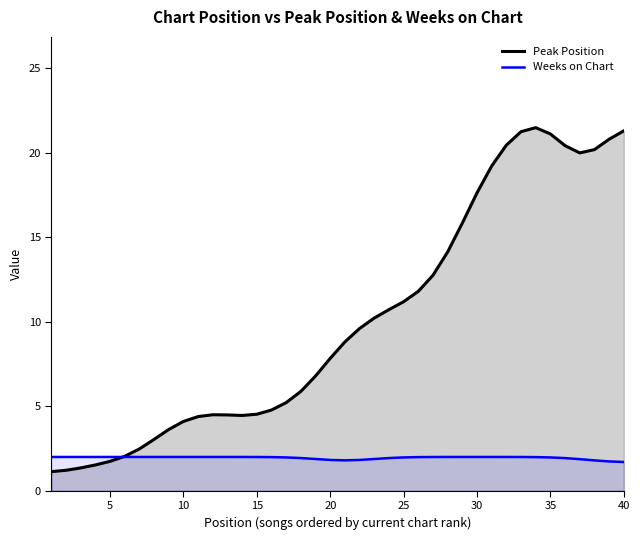

List the series in order of their overall mean, lowest first.

Weeks on Chart, Peak Position